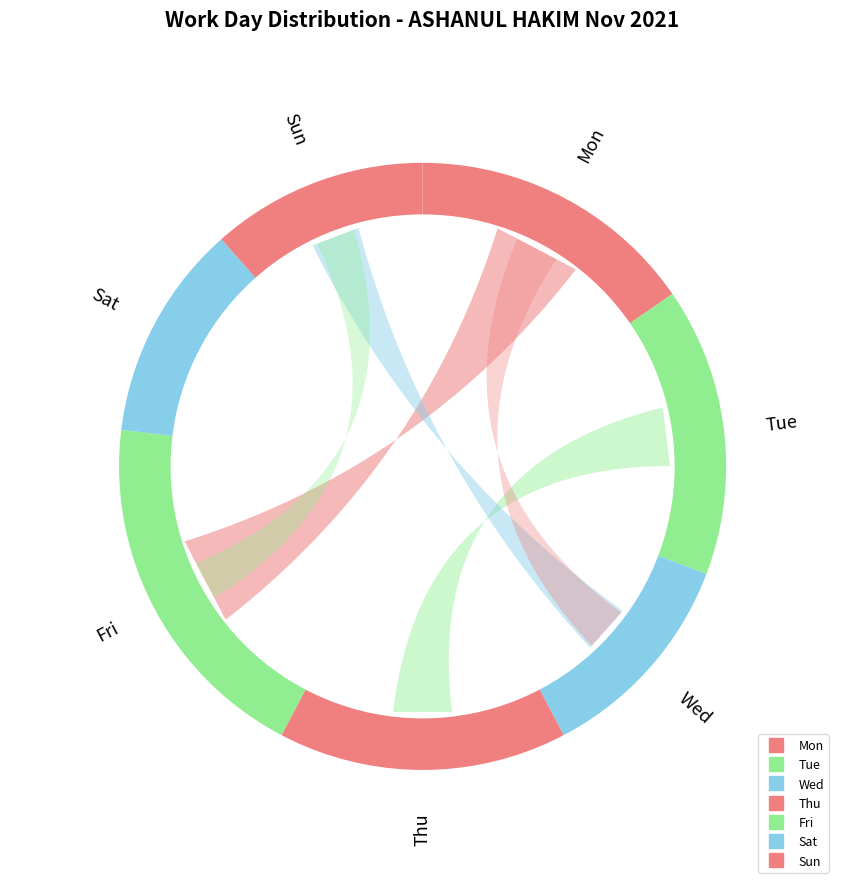

The Sat slice represents 12% of the pie. True or false?

True